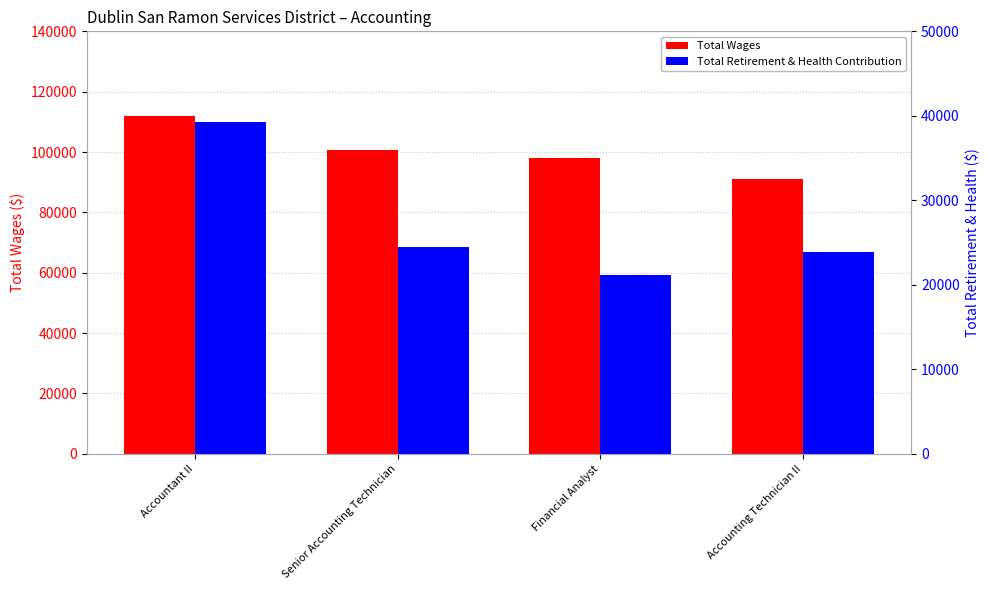

The value of Total Retirement & Health Contribution at Accounting Technician II is 15152. True or false?

False